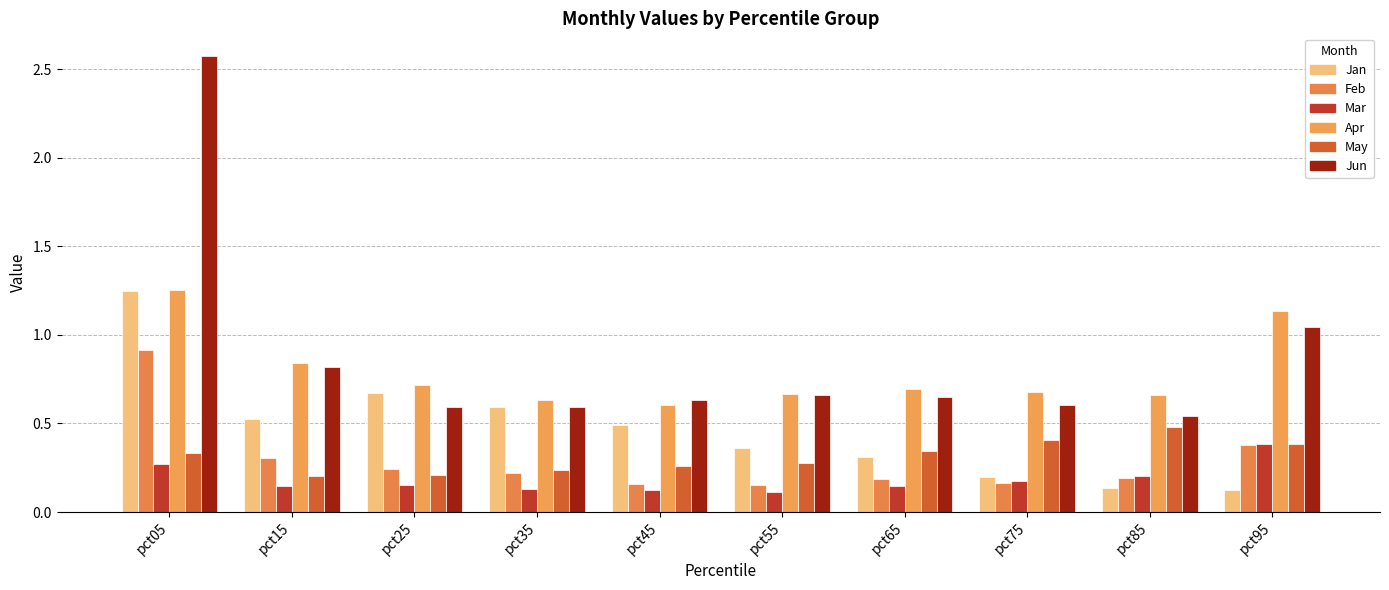

What is the sum of all Jun values?

8.7